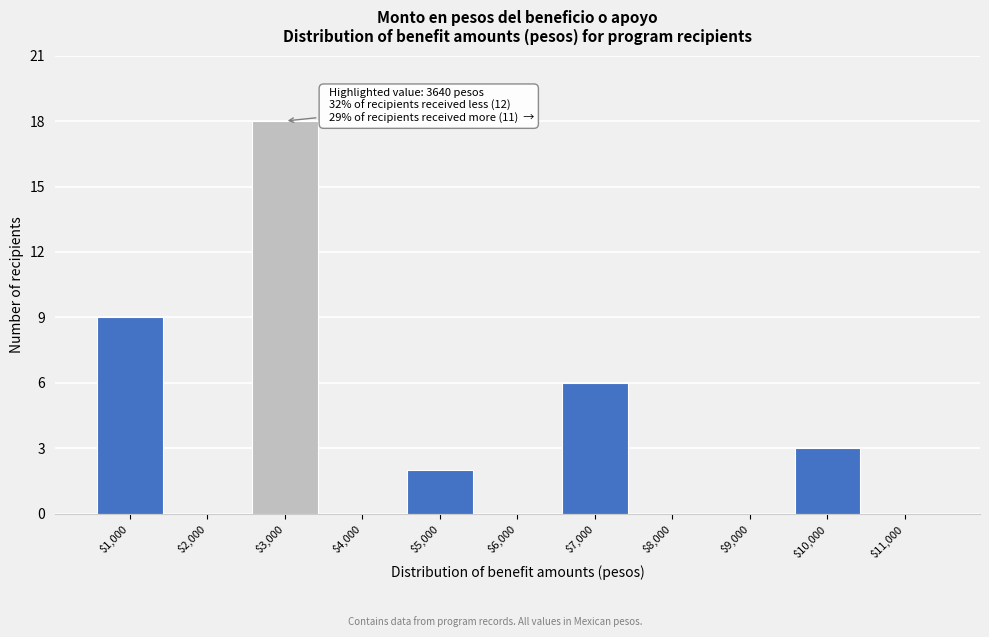

Which category has the highest value across all series?

$3,000